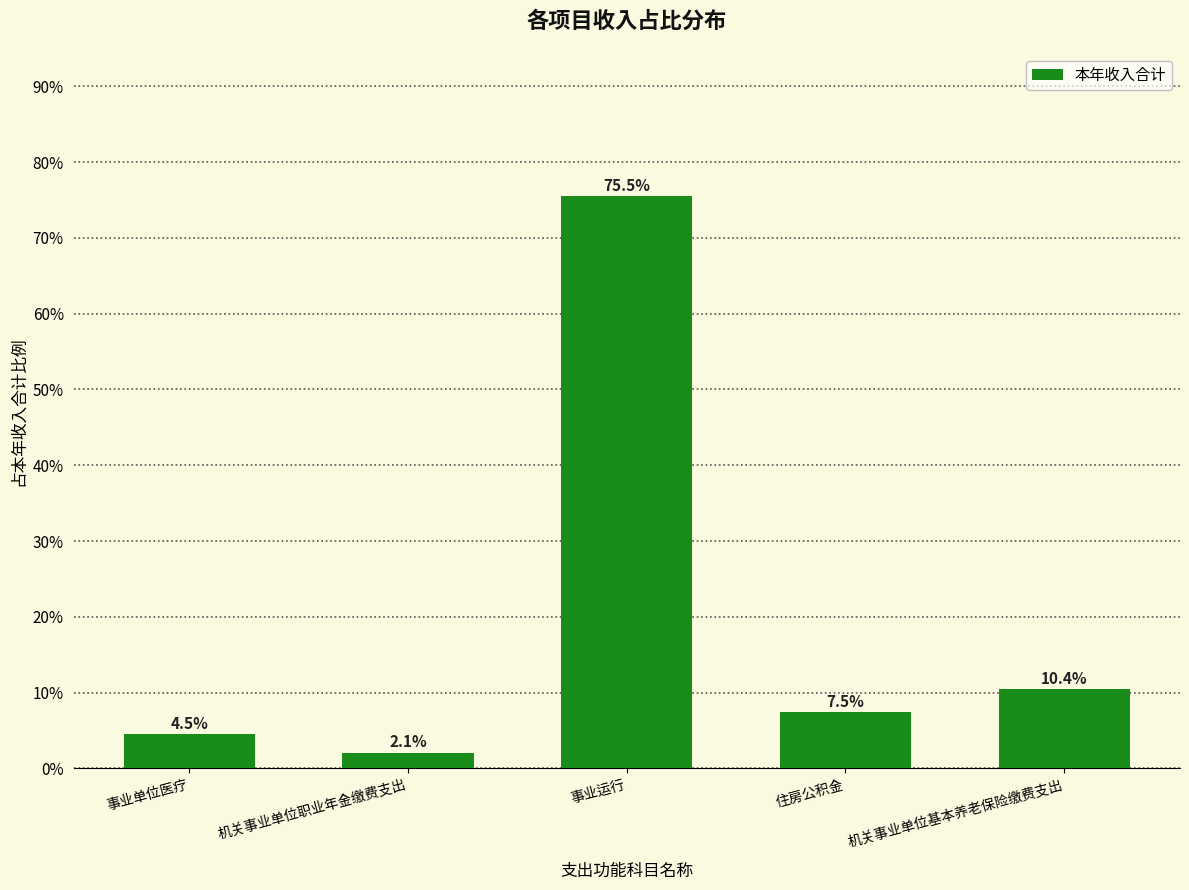

Read the value at 住房公积金.

7.5